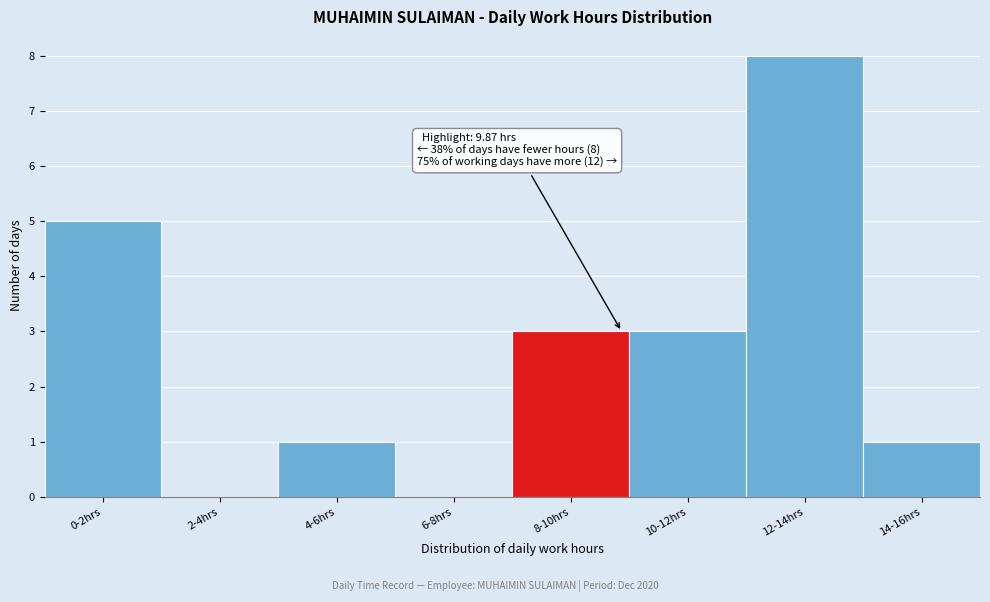

Reading left to right, what are all the values shown in this chart?

0-2hrs=5	2-4hrs=0	4-6hrs=1	6-8hrs=0	8-10hrs=3	10-12hrs=3	12-14hrs=8	14-16hrs=1